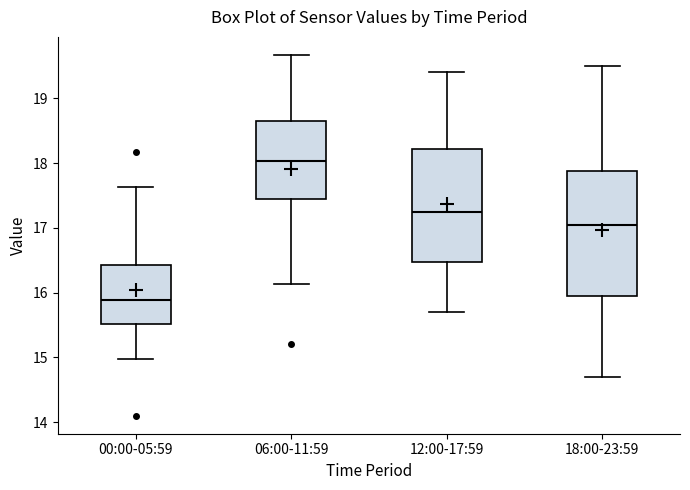

Reading left to right, read every box against the y-axis: the position of its median line, the range the box covers, and the ends of its whiskers. The values are not printed on the chart, so give them approximately, as read against the axis.

00:00-05:59: median 15.9, box 15.5 to 16.4, whiskers 15.0 to 17.6
06:00-11:59: median 18.0, box 17.4 to 18.7, whiskers 16.1 to 19.7
12:00-17:59: median 17.3, box 16.5 to 18.2, whiskers 15.7 to 19.4
18:00-23:59: median 17.1, box 16.0 to 17.9, whiskers 14.7 to 19.5